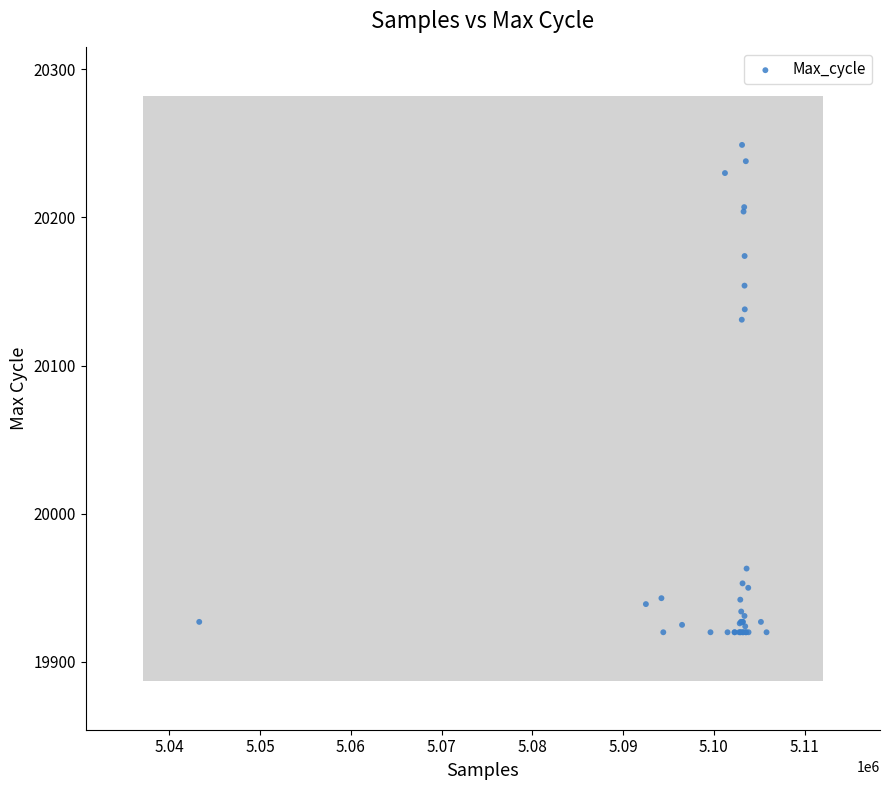

What Y value in the scatter plot is closest to 20084?

20131